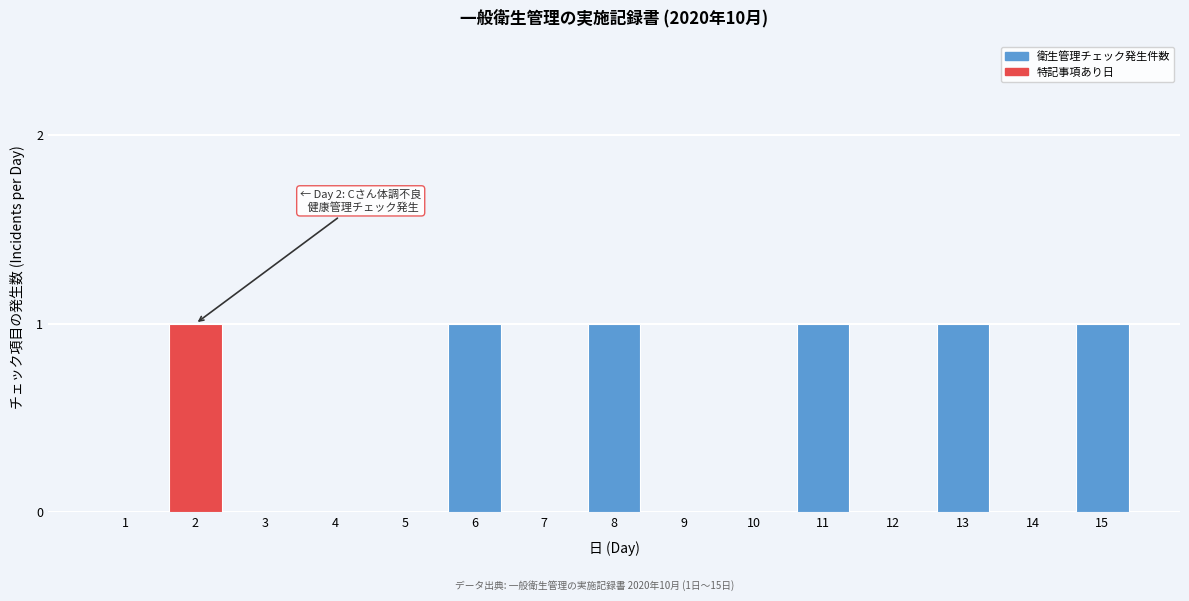

Reading left to right, list all the values displayed in this chart.

1=0	2=1	3=0	4=0	5=0	6=1	7=0	8=1	9=0	10=0	11=1	12=0	13=1	14=0	15=1